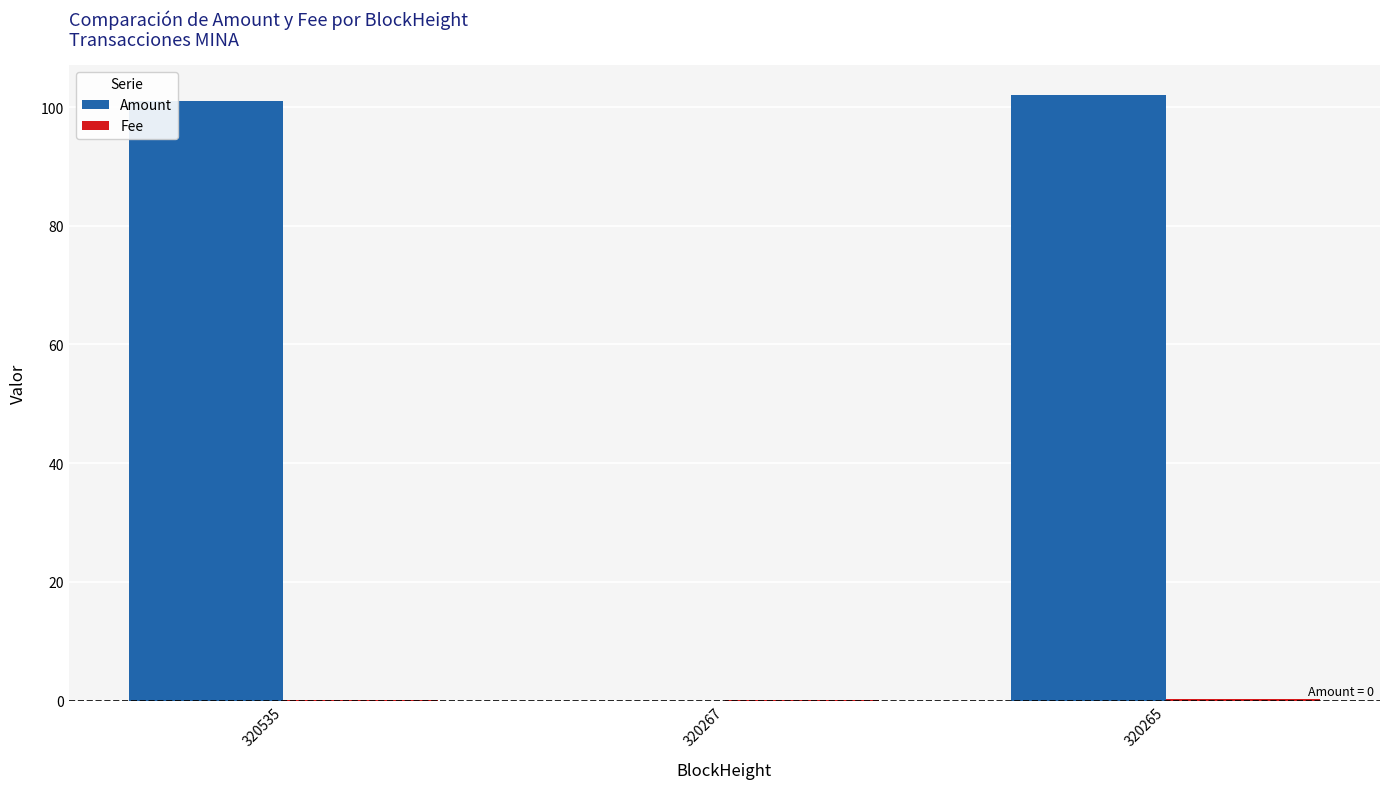

Which series has the widest spread of values?

Amount